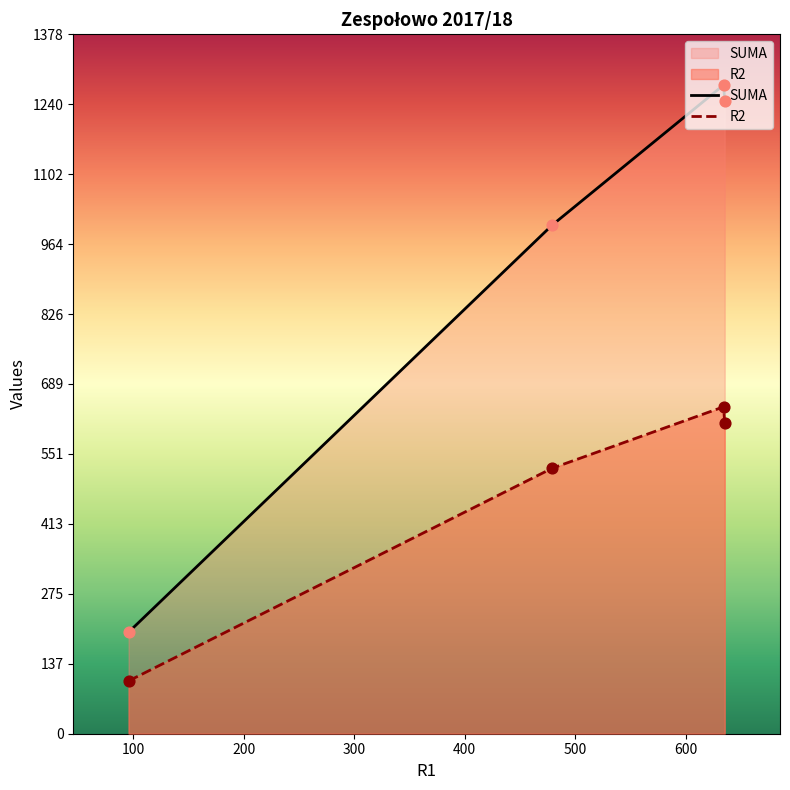

At how many categories does at least one series exceed 775?

3